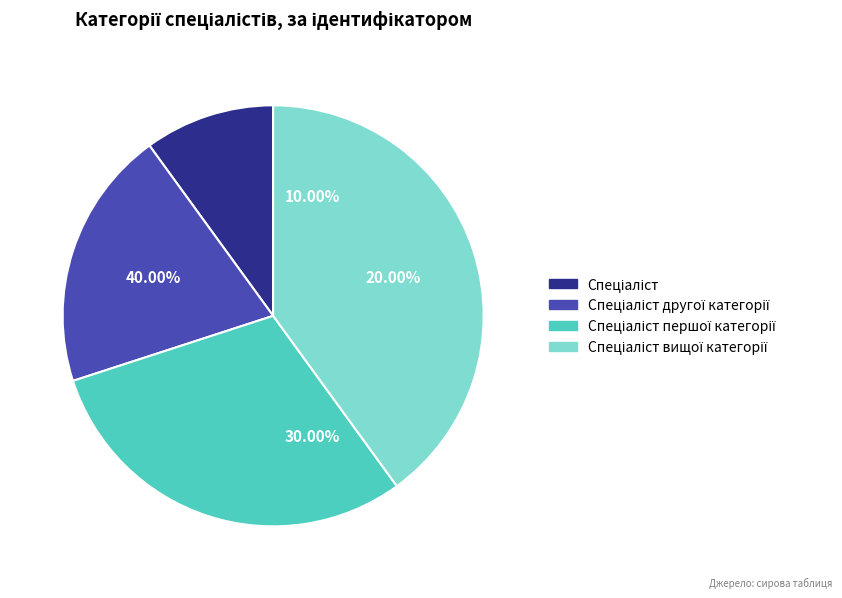

To the nearest percent, what is the combined percentage of Спеціаліст вищої категорії and Спеціаліст першої категорії?

70%